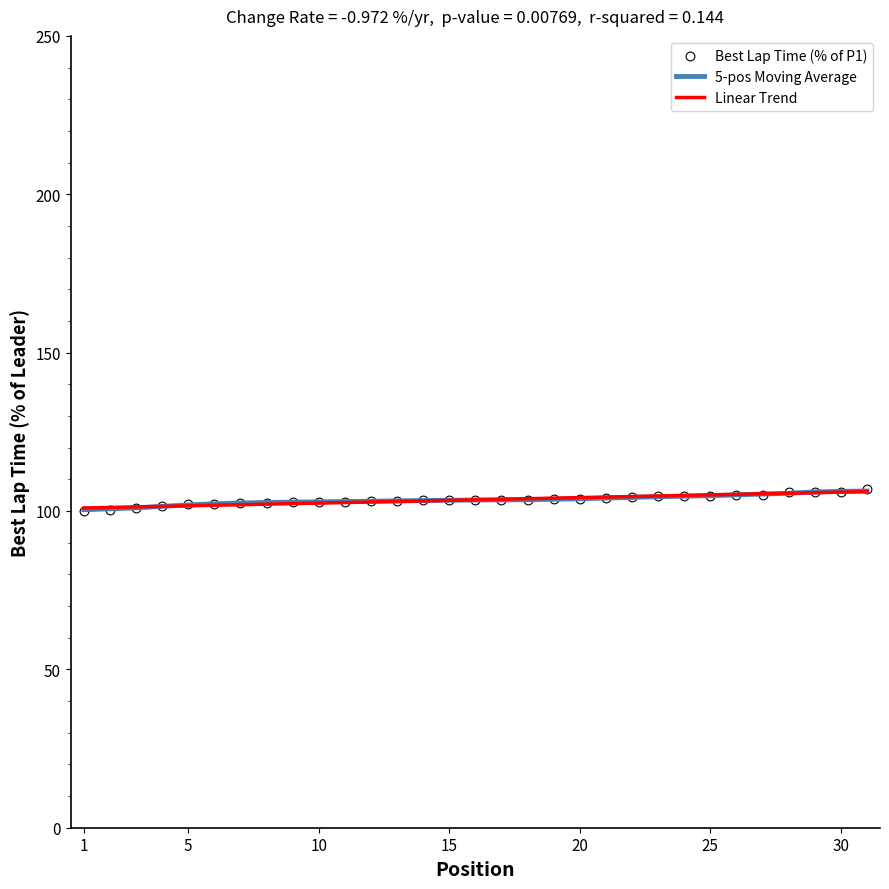

At how many categories does at least one series exceed 105?

7